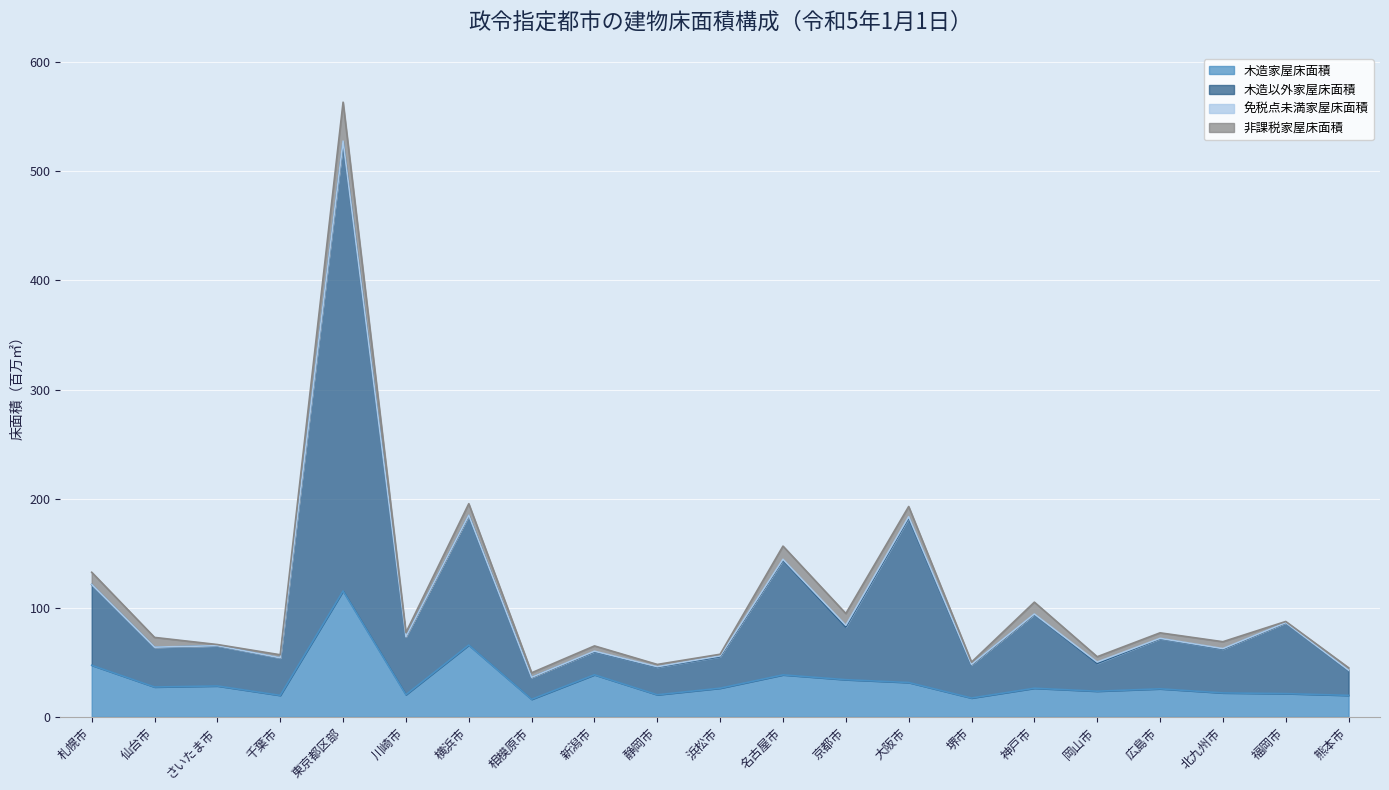

True or false: 木造以外家屋床面積 and 木造家屋床面積 cross at least once.

False